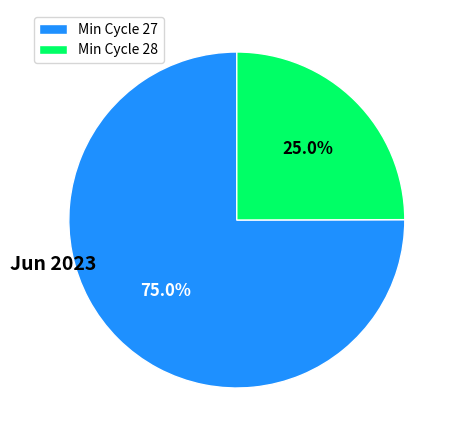

Which category has the biggest portion of the pie?

Min Cycle 27